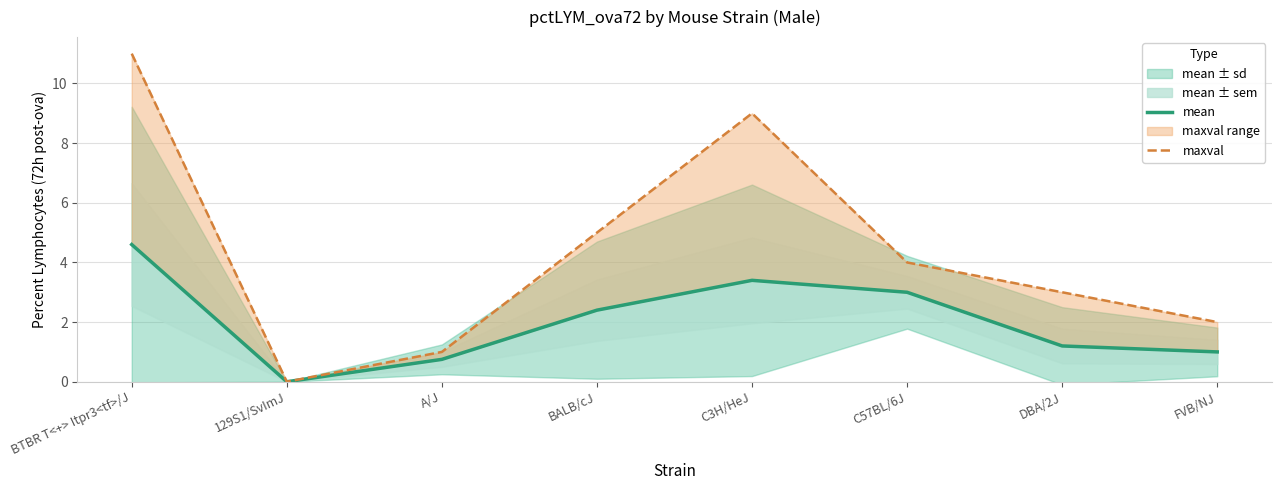

Which series has the largest total across all categories?

maxval